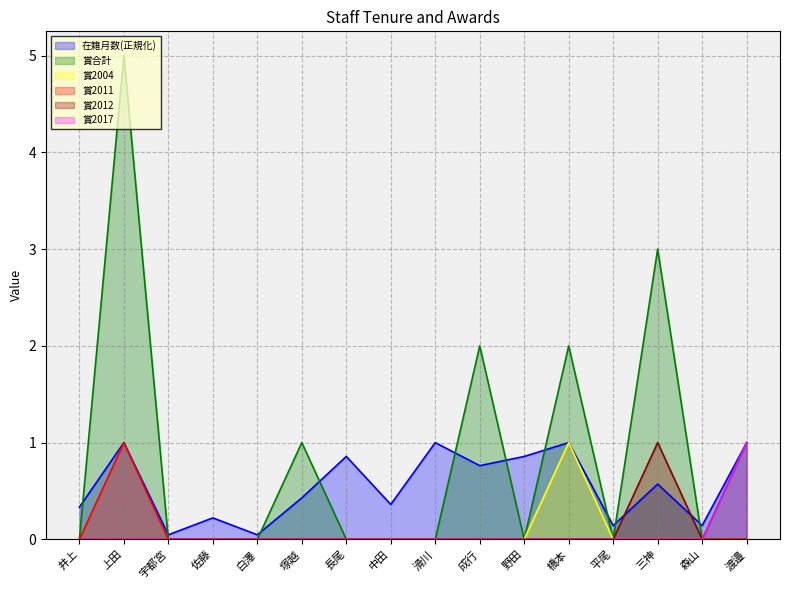

In 賞2011, how many points are higher than both neighbors (excluding endpoints)?

1